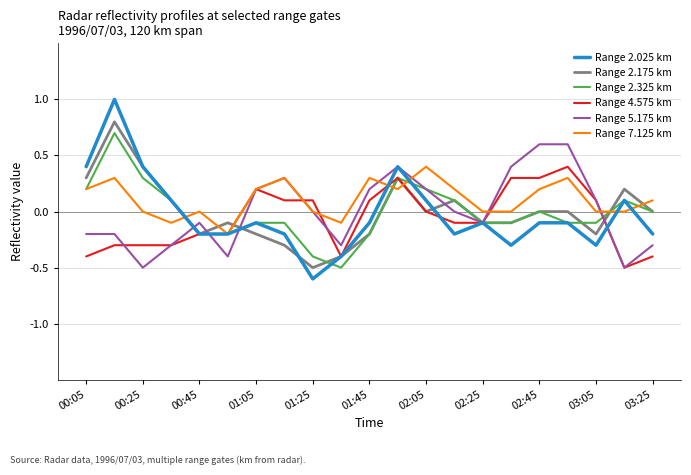

Which series has the largest range (max minus min)?

Range 2.025 km